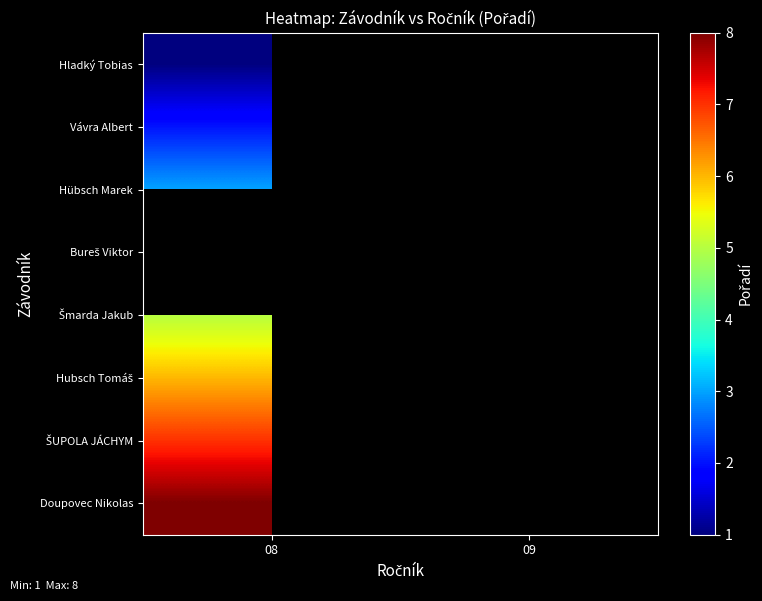

Count the number of categories in the chart.

2